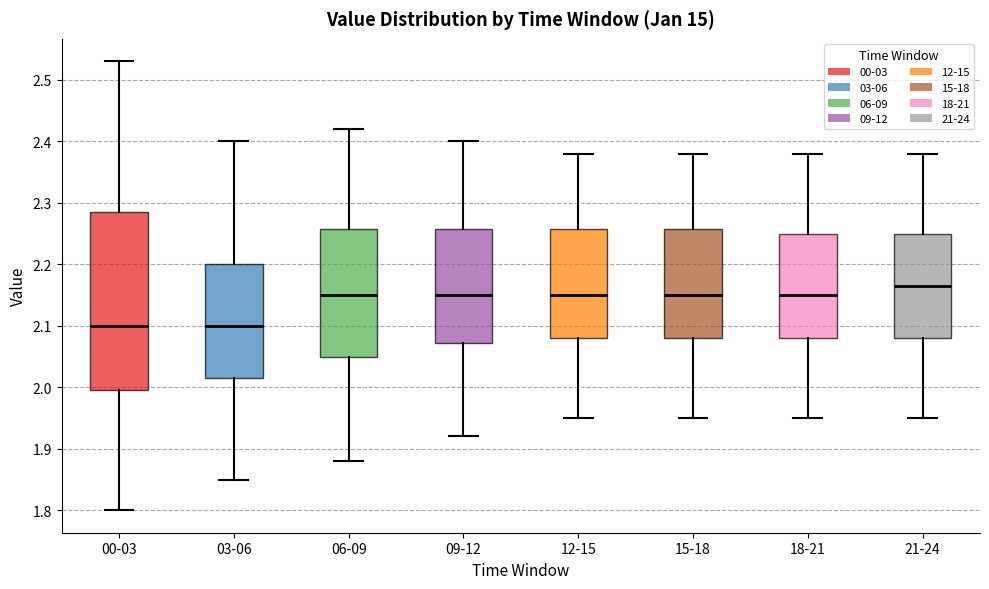

Comparing the boxes themselves (not the whiskers), which one is the tallest?

00-03